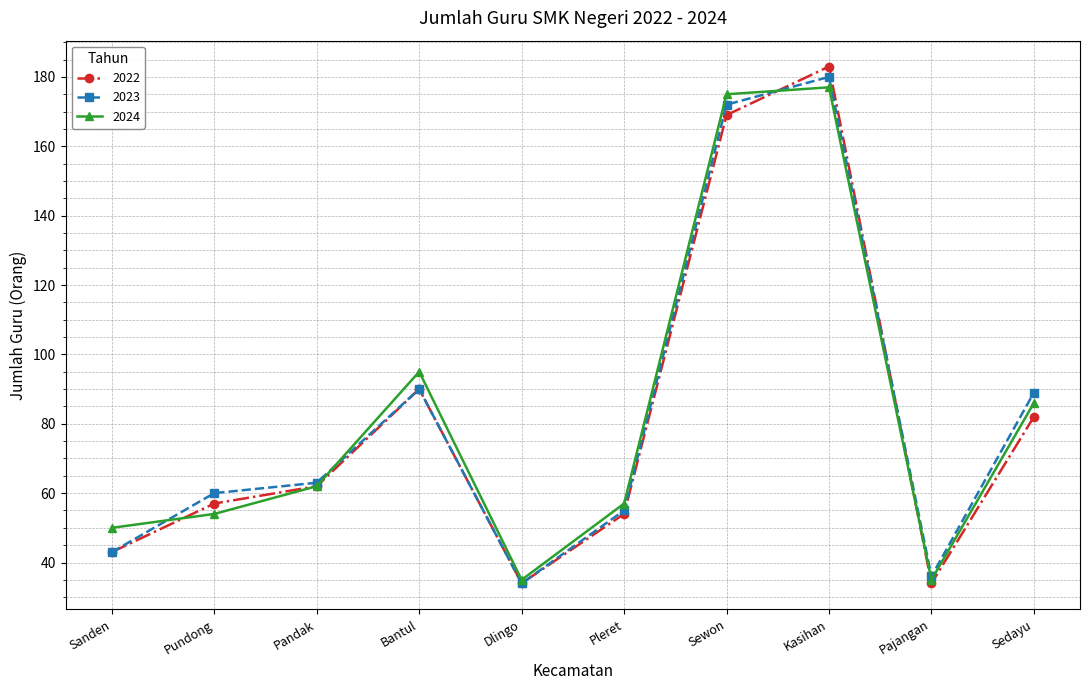

How many interior local valleys does the 2022 series have?

2